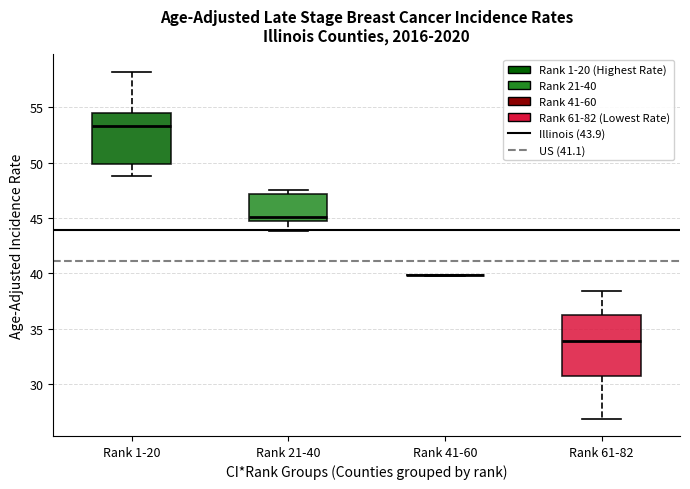

Reading left to right, read every box against the y-axis: the position of its median line, the range the box covers, and the ends of its whiskers. The values are not printed on the chart, so give them approximately, as read against the axis.

Rank 1-20: median 53.5, box 50.0 to 54.5, whiskers 49.0 to 58.0
Rank 21-40: median 45.0, box 44.5 to 47.0, whiskers 44.0 to 47.5
Rank 41-60: box collapsed to a line at 40.0, whiskers 40.0 to 40.0
Rank 61-82: median 34.0, box 31.0 to 36.0, whiskers 27.0 to 38.5